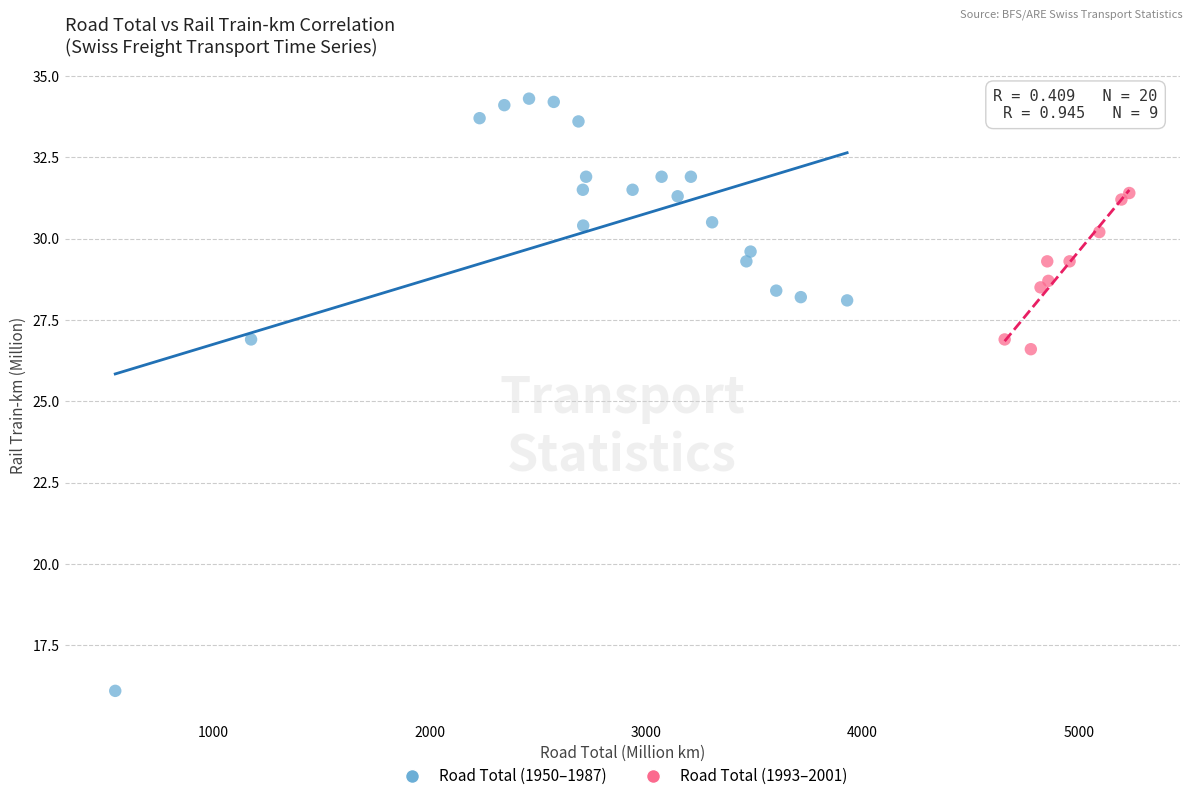

Which series contains the highest Y value?

Road Total (1950–1987)